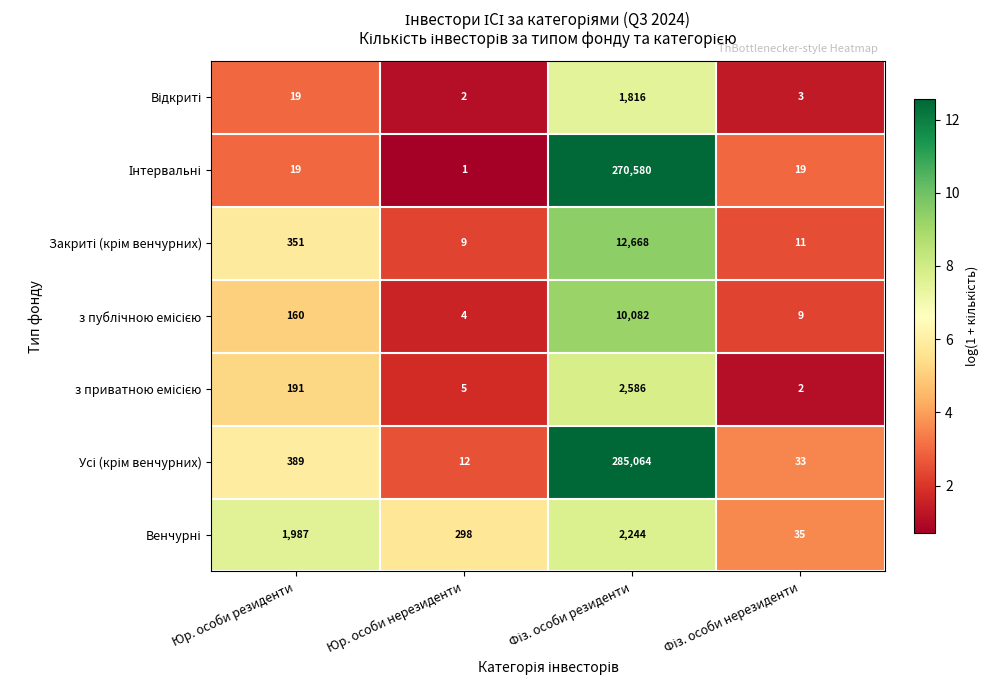

Count the number of categories in the chart.

4